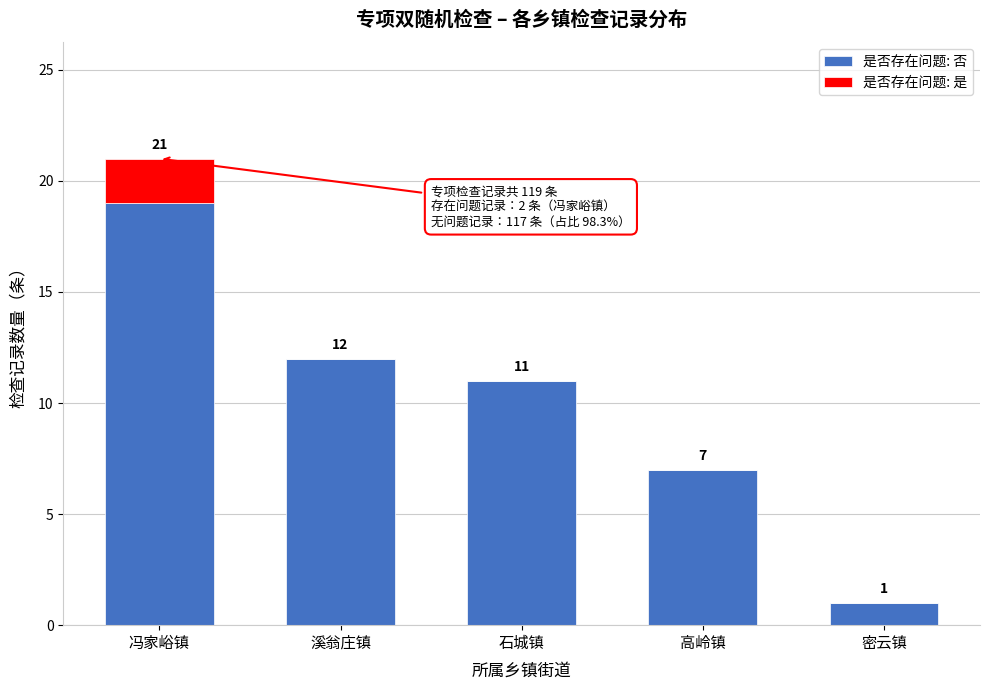

Reading left to right, what are the values for 是否存在问题: 否?

冯家峪镇=19	溪翁庄镇=12	石城镇=11	高岭镇=7	密云镇=1